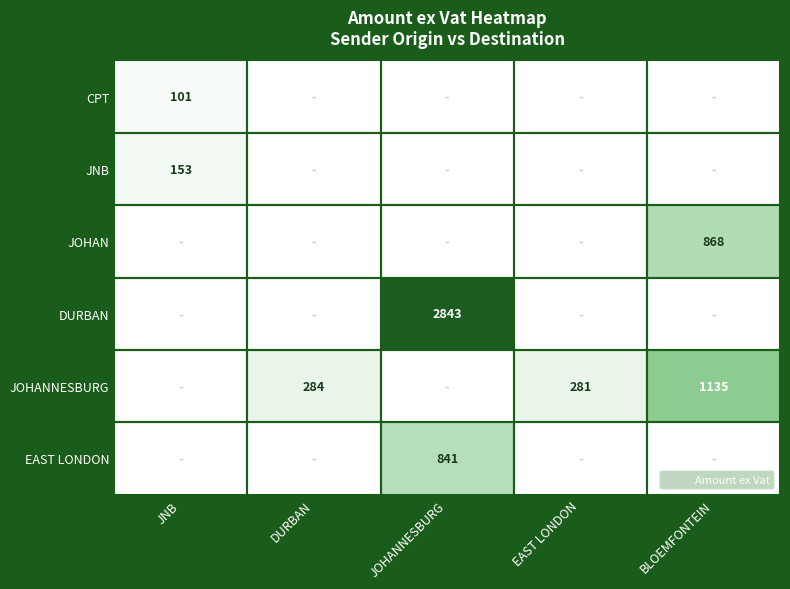

Is it true that CPT equals 67.5 at JOHANNESBURG?

False